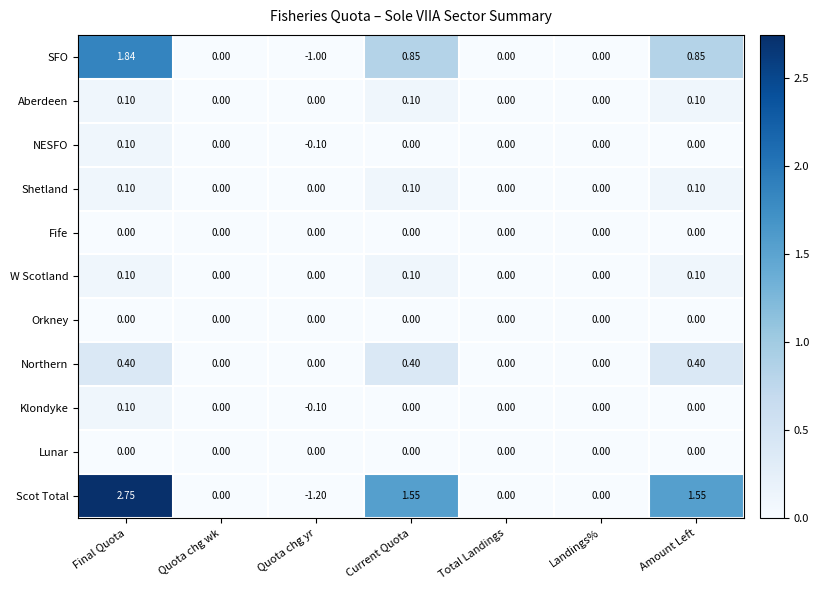

Which series has the widest spread of values?

Scot Total